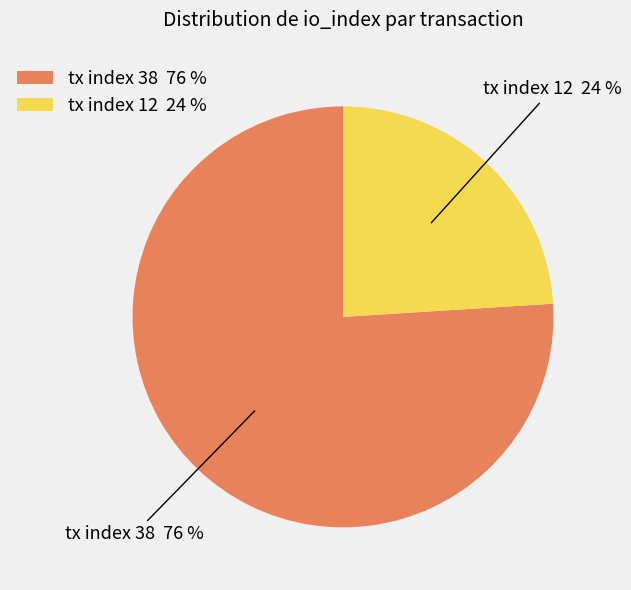

Rank the categories by value from lowest to highest.

tx index 12, tx index 38